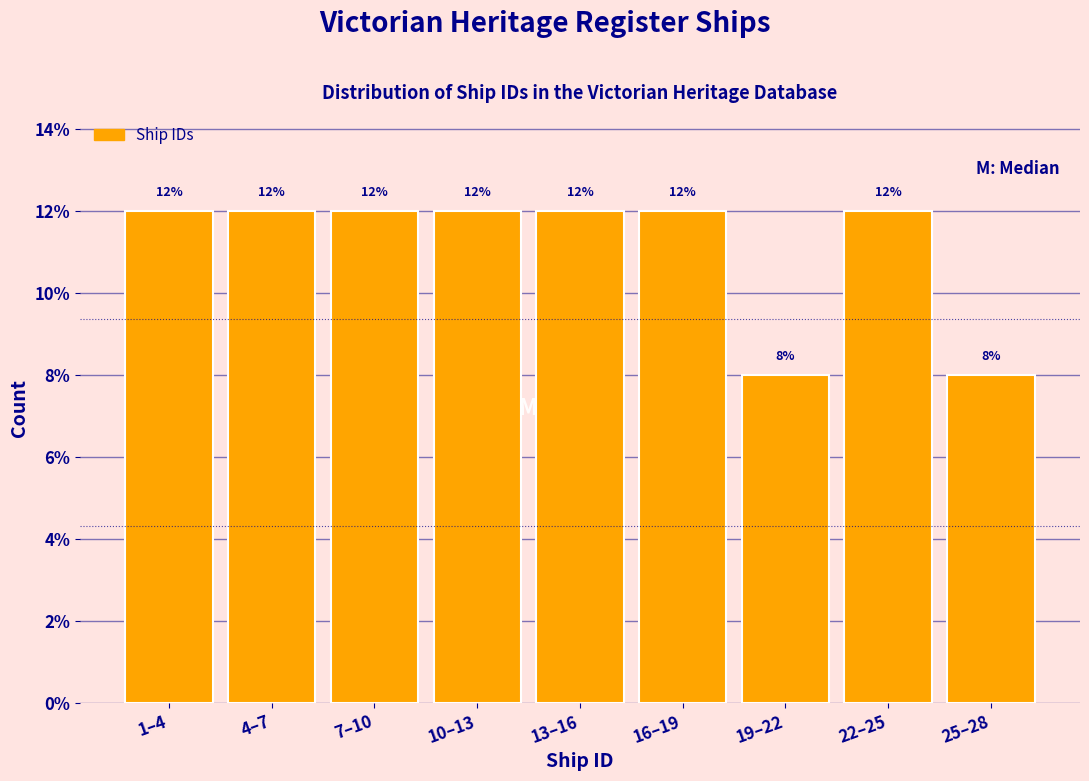

Reading left to right, transcribe all the data shown in this chart.

12	12	12	12	12	12	8	12	8